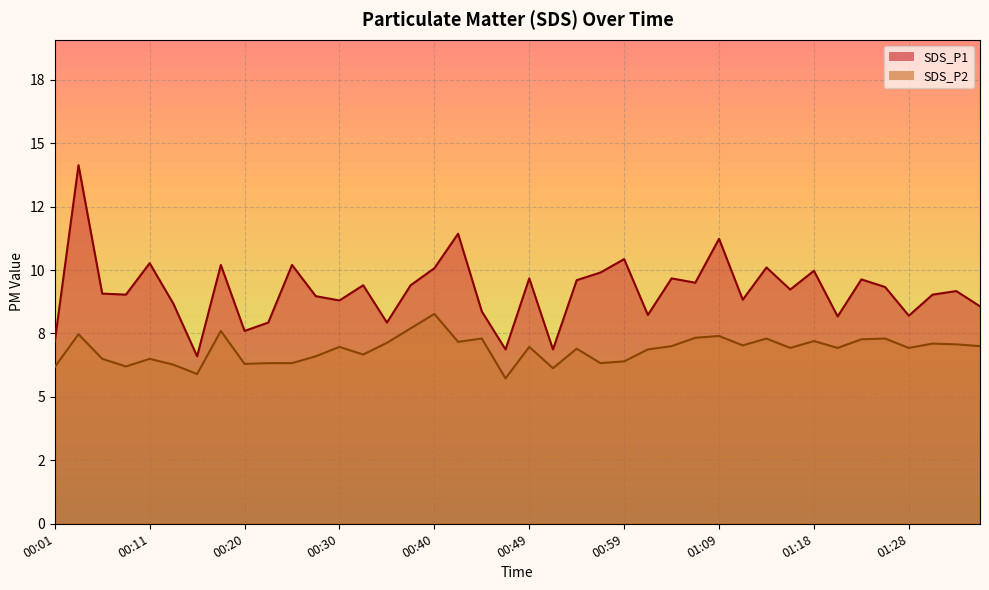

At 00:54, list the series in order from largest to smallest.

SDS_P1, SDS_P2